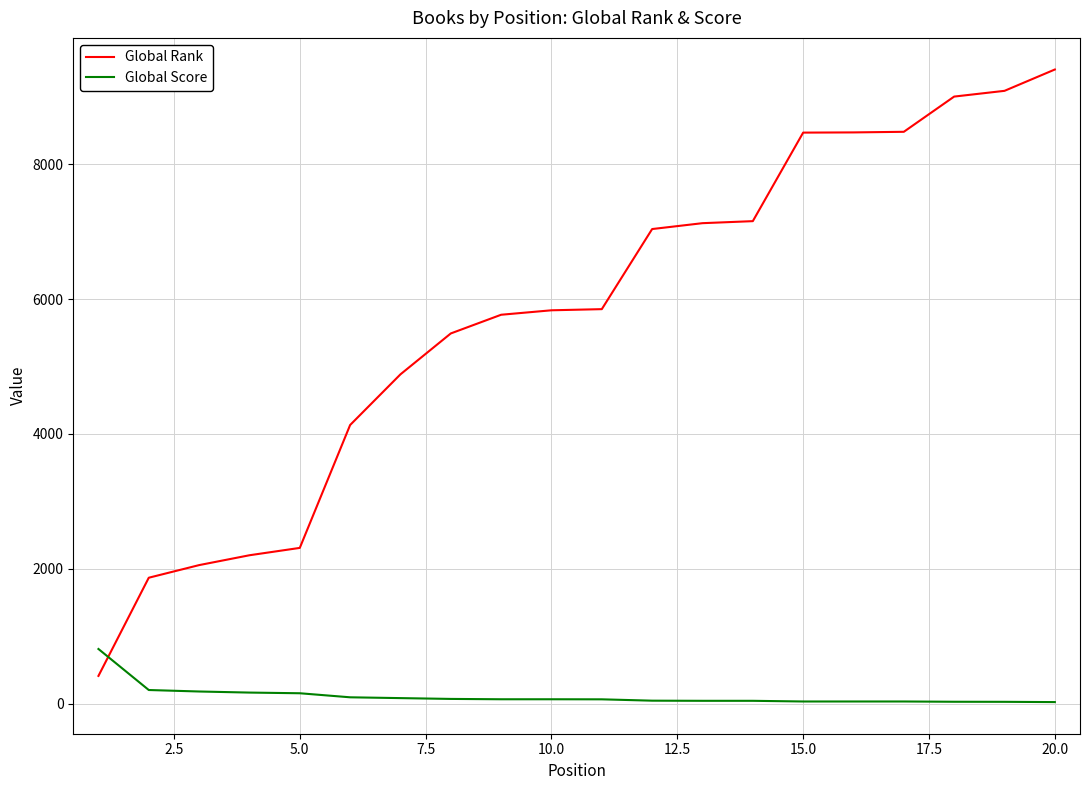

What is the difference between the maximum and minimum values in the Global Score series?

787